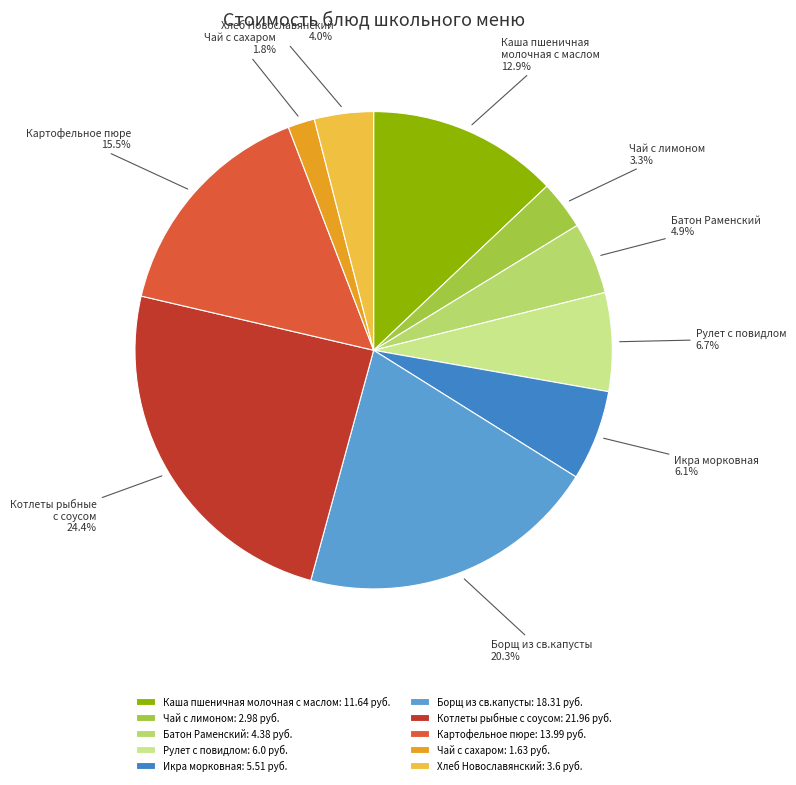

The Борщ из св.капусты slice represents 20% of the pie. True or false?

True